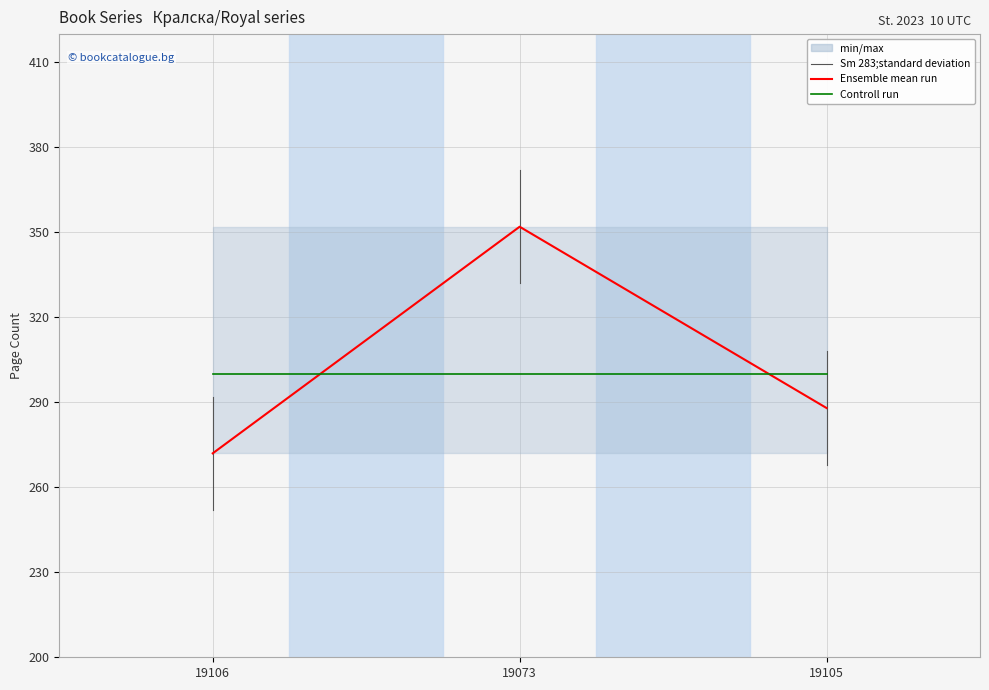

Which category has the lowest value in the Ensemble mean run series?

19106